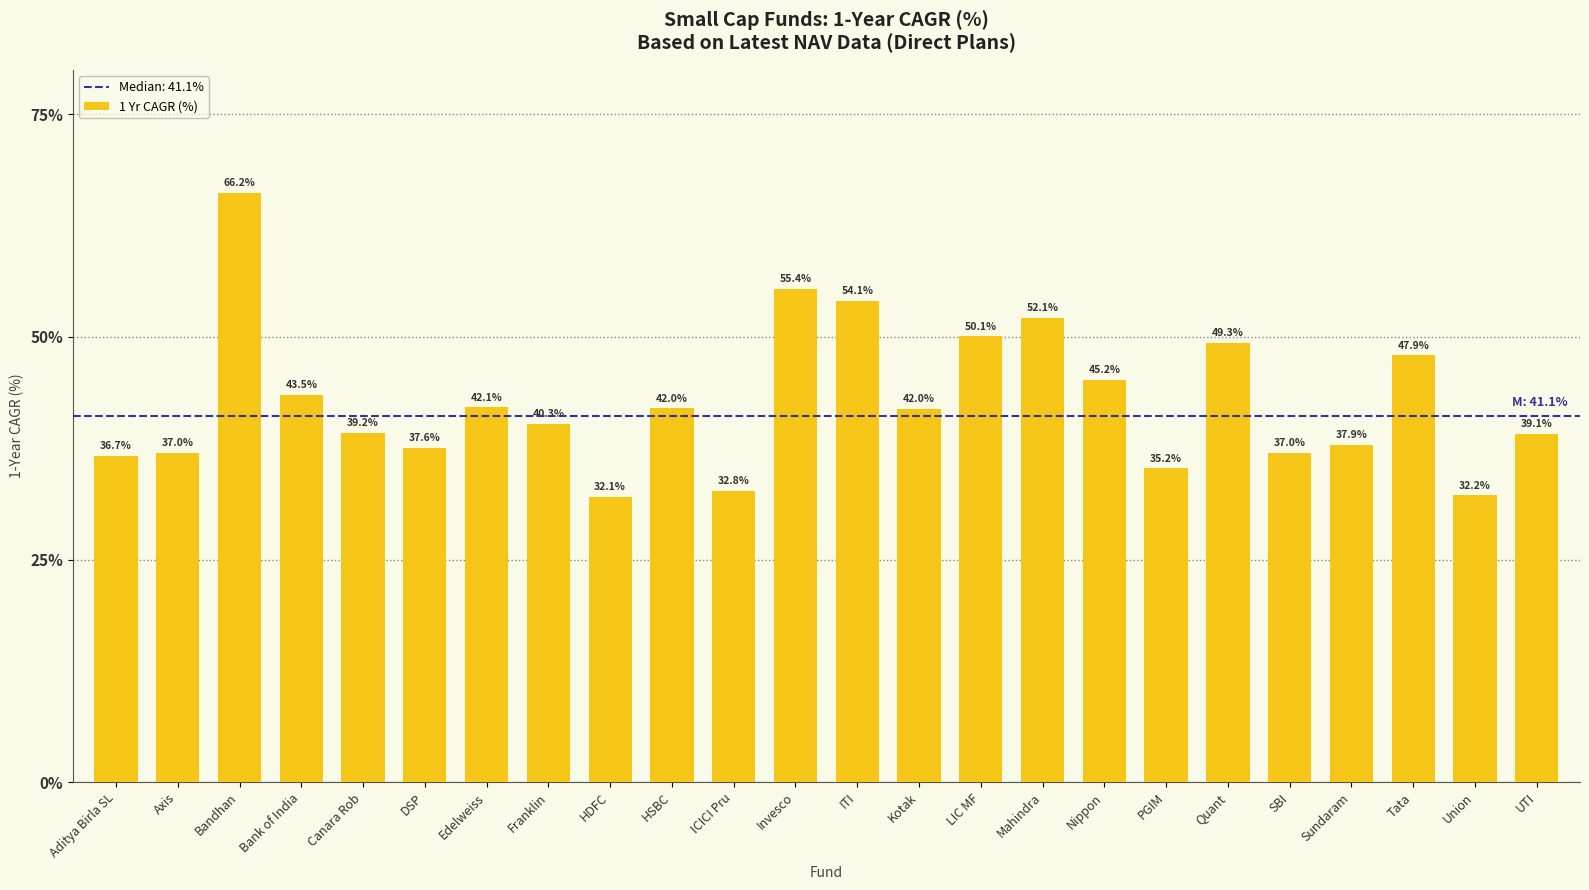

Count the number of values greater than 41.

12